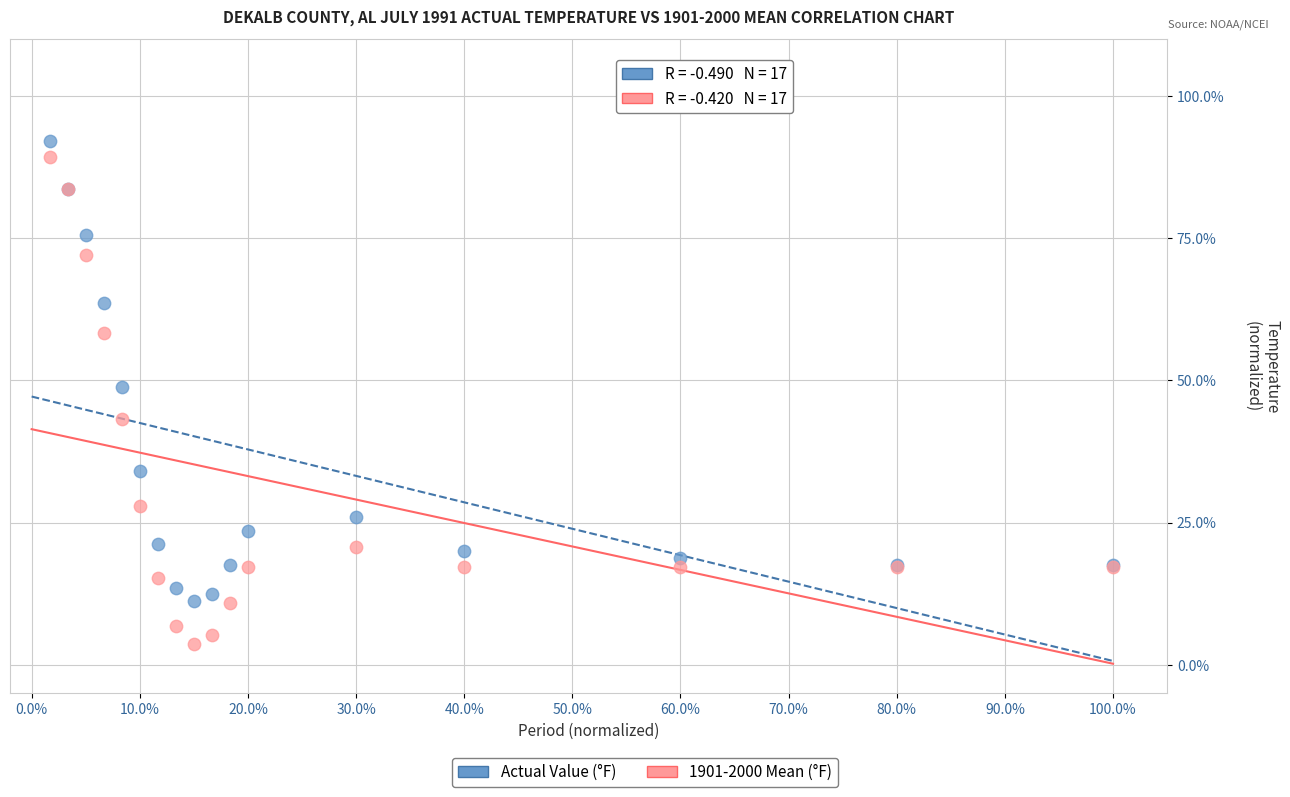

Which series has the largest Y range (max minus min)?

1901-2000 Mean (°F)